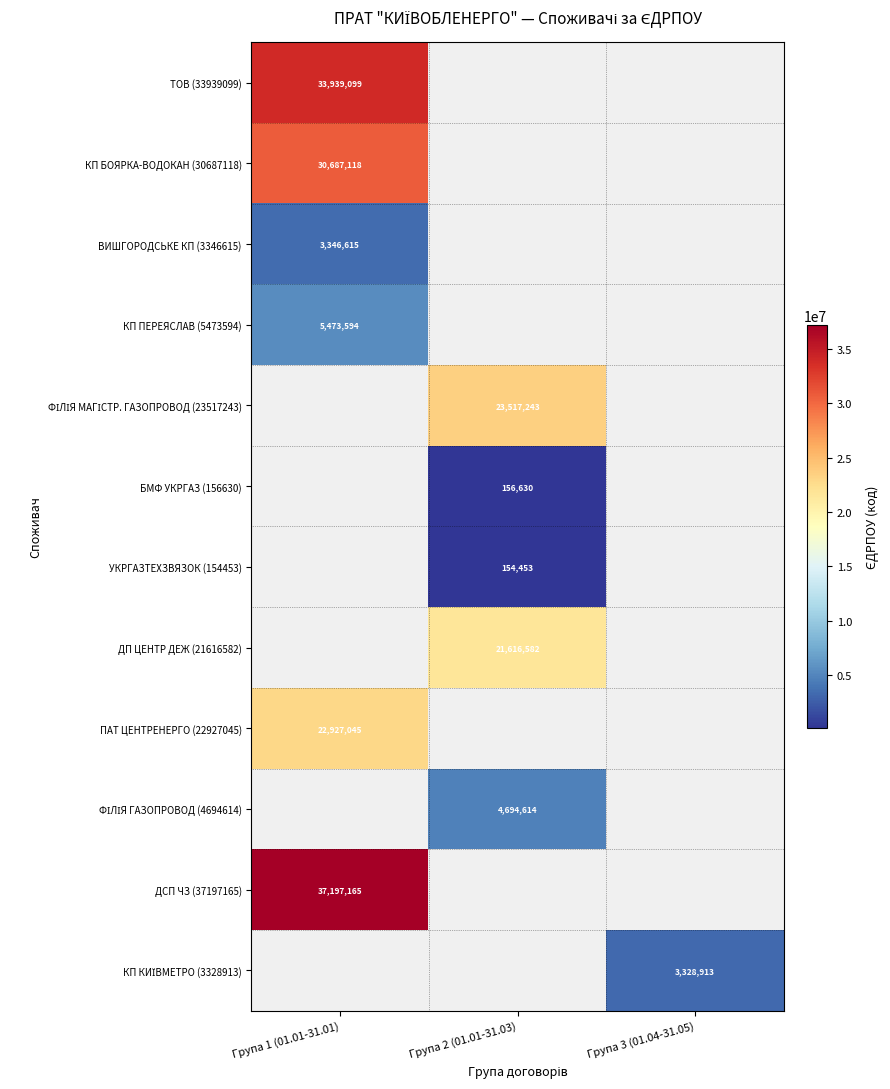

Is it true that ПАТ ЦЕНТРЕНЕРГО (22927045) equals 22927045 at Група 1 (01.01-31.01)?

True